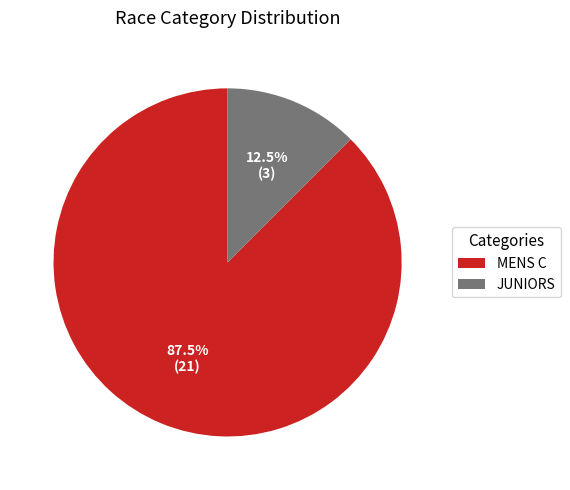

Does any single category account for the majority?

Yes